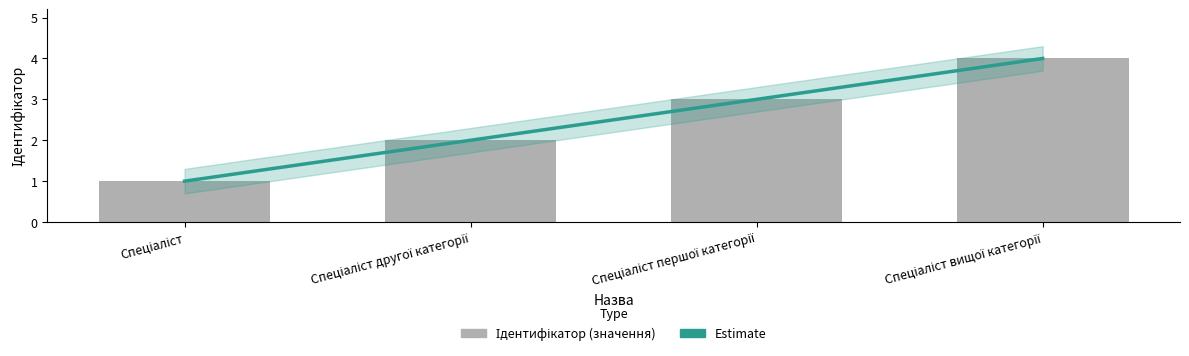

Which label corresponds to the largest value in the chart?

Спеціаліст вищої категорії